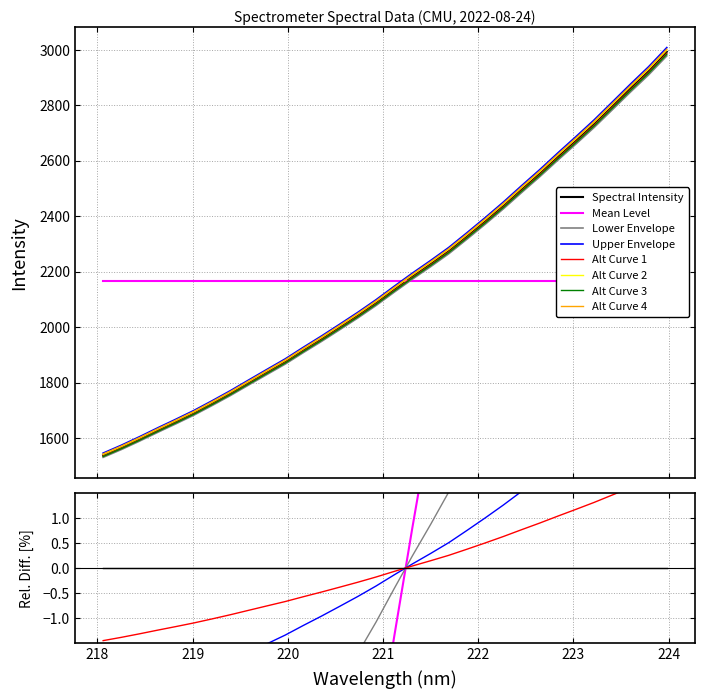

Count the number of values greater than 2136.

16